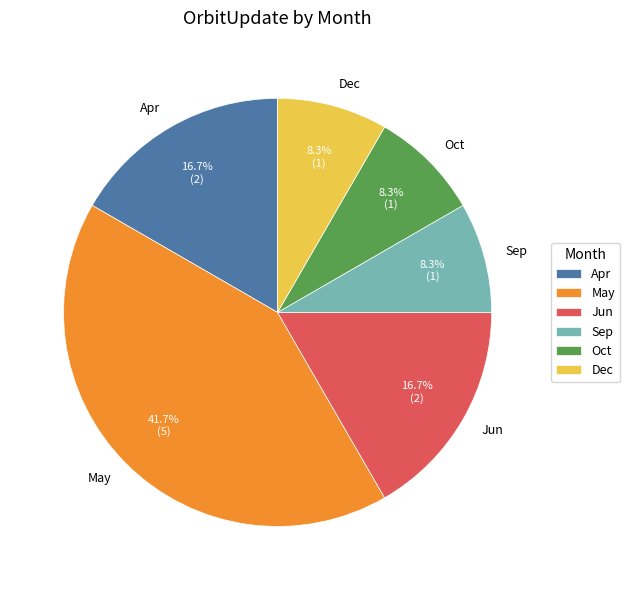

To the nearest percent, what is the average slice percentage?

17%